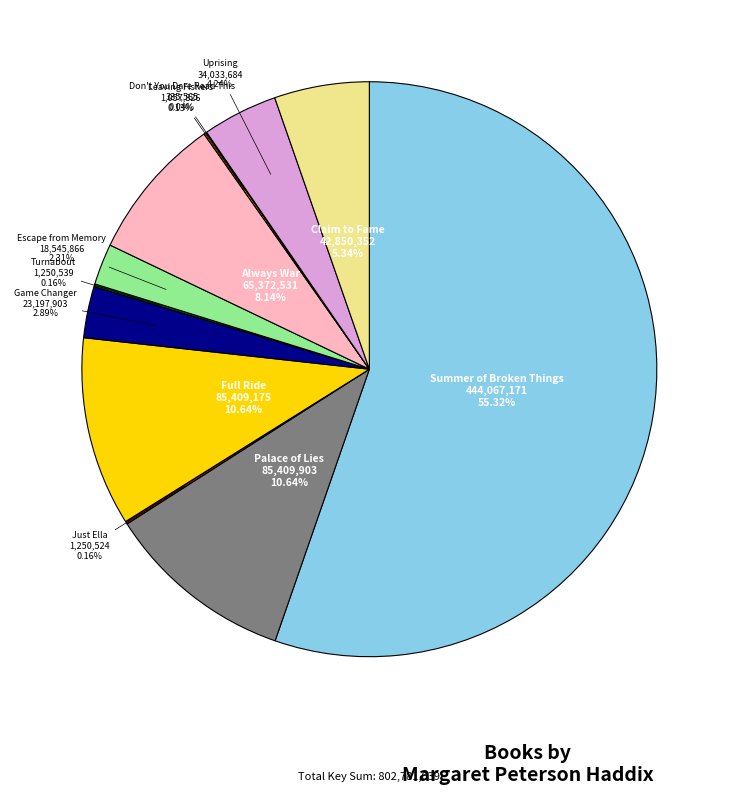

Approximately how many times larger is the value at Always War compared to Escape from Memory?

3.5